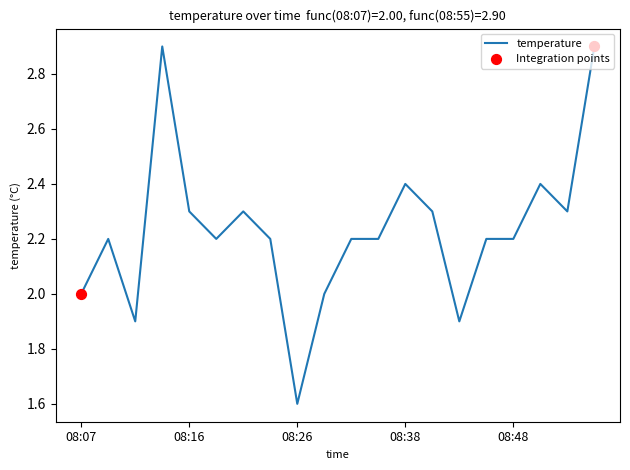

What is the difference between the maximum and minimum values?

1.3